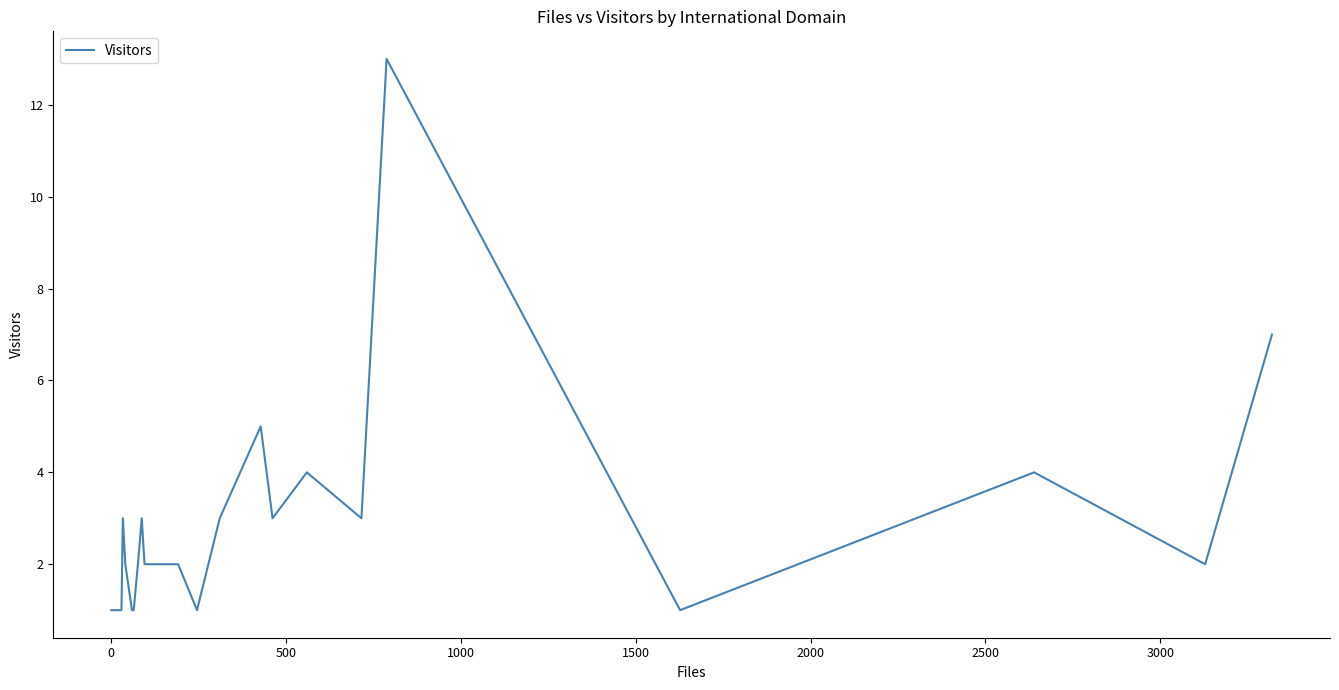

What is the maximum value shown in the chart?

13